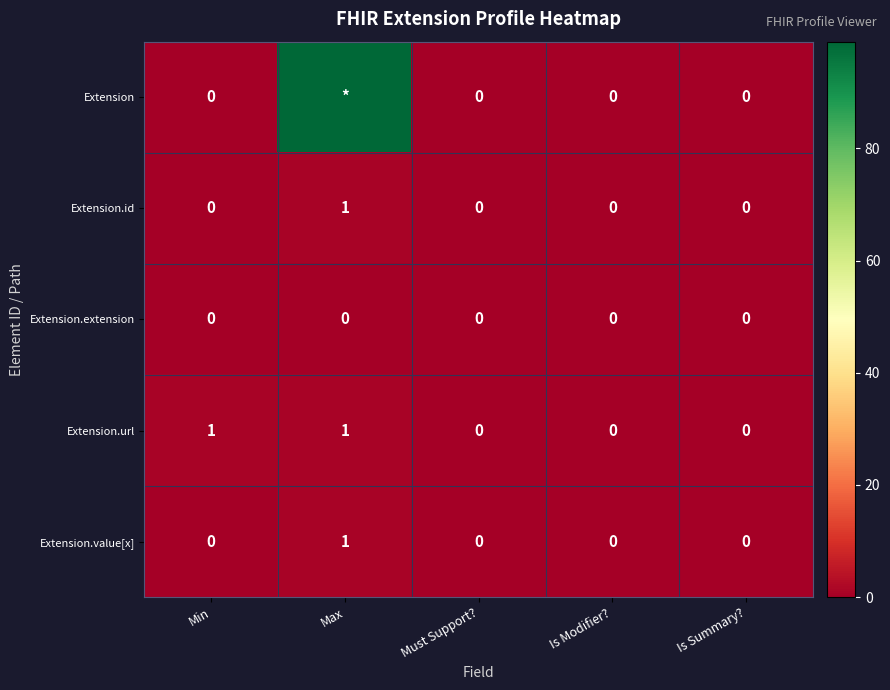

True or false: Extension.value[x] has a value of 0 at Must Support?.

True